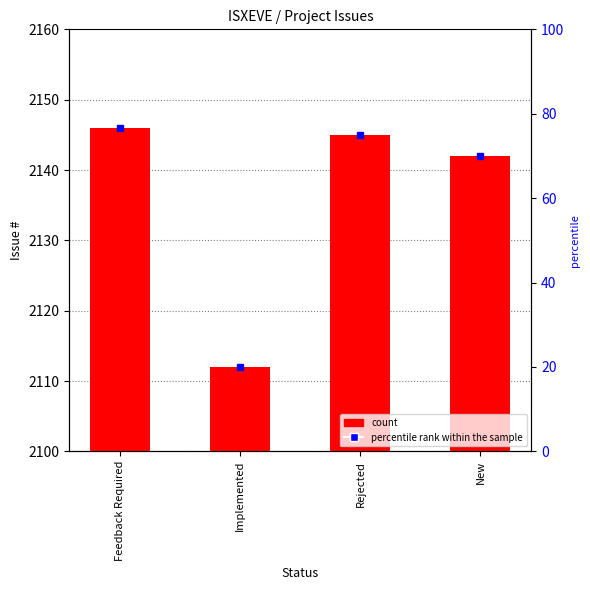

At which category does the chart reach its peak across all series?

Feedback Required